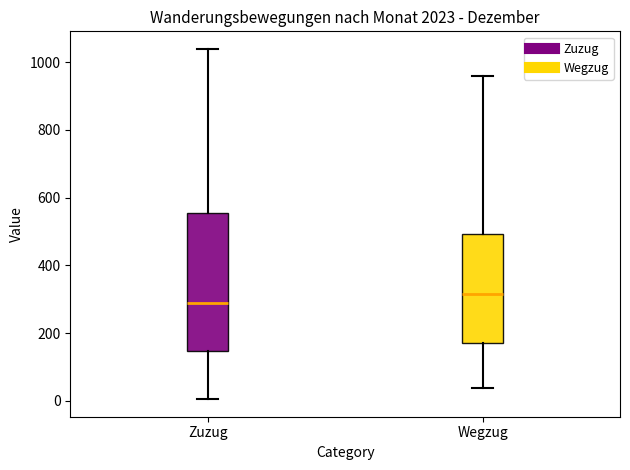

Reading left to right, read every box against the y-axis: the position of its median line, the range the box covers, and the ends of its whiskers. The values are not printed on the chart, so give them approximately, as read against the axis.

Zuzug: median 280, box 140 to 560, whiskers 0 to 1040
Wegzug: median 320, box 180 to 500, whiskers 40 to 960